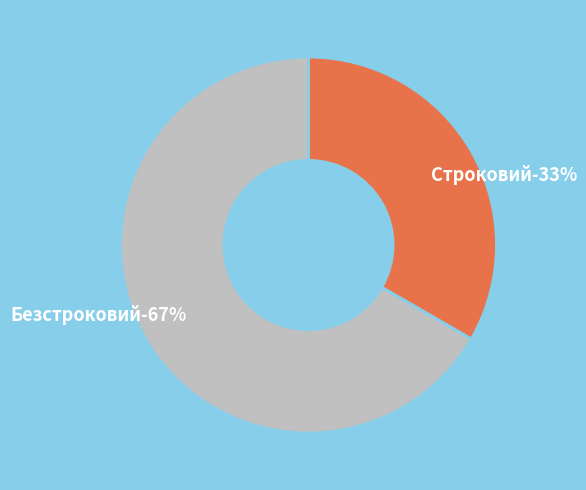

How many segments does this pie chart have?

2